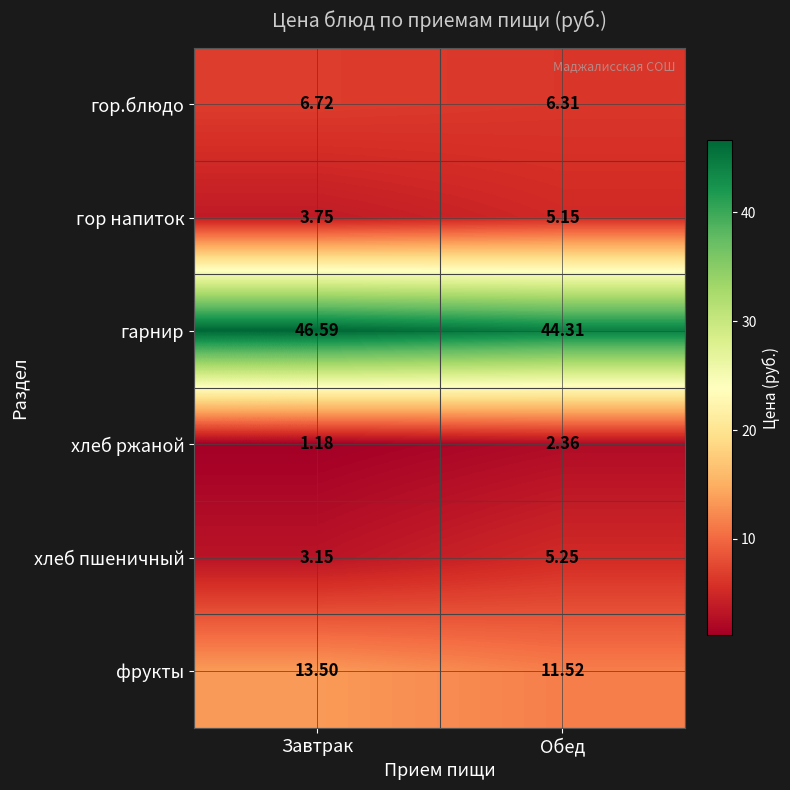

Which series changed the most between Завтрак and Обед?

гарнир